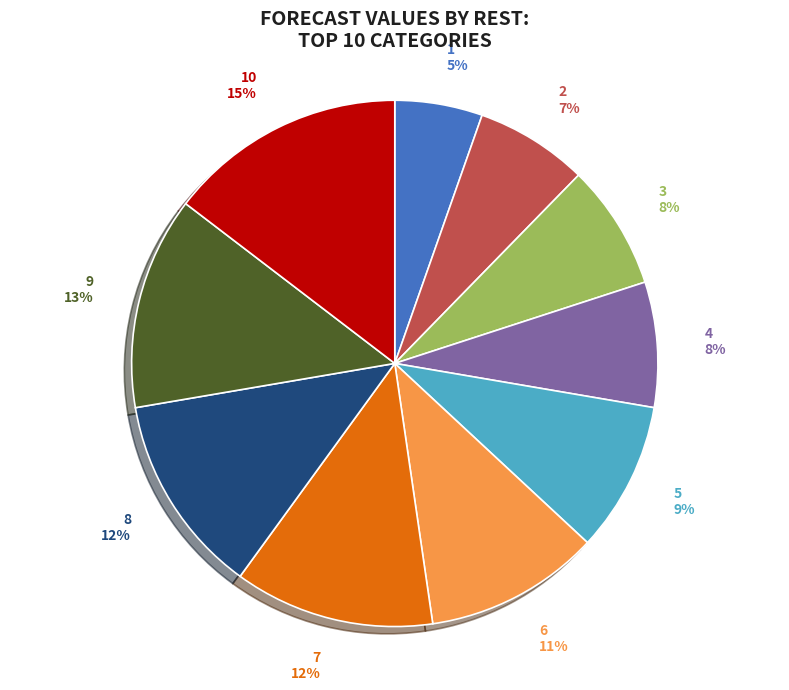

Which slice is the smallest?

1